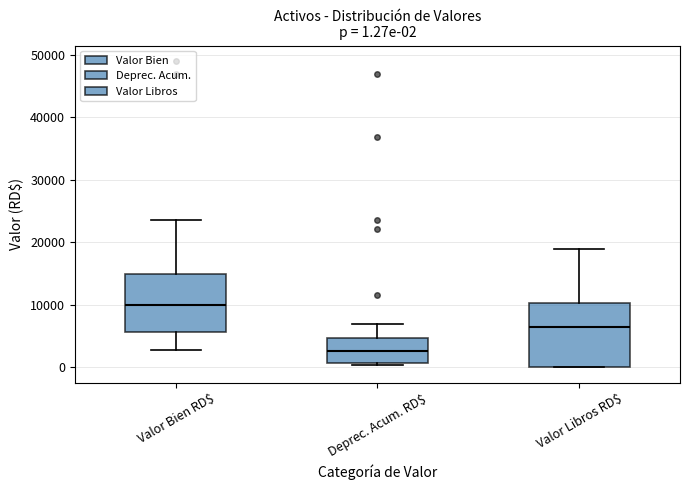

Which box's median line is the highest?

Valor Bien RD$